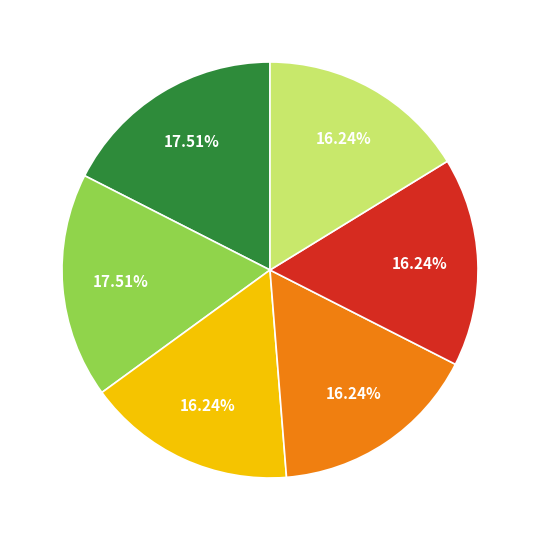

Is there a majority slice in this chart?

No